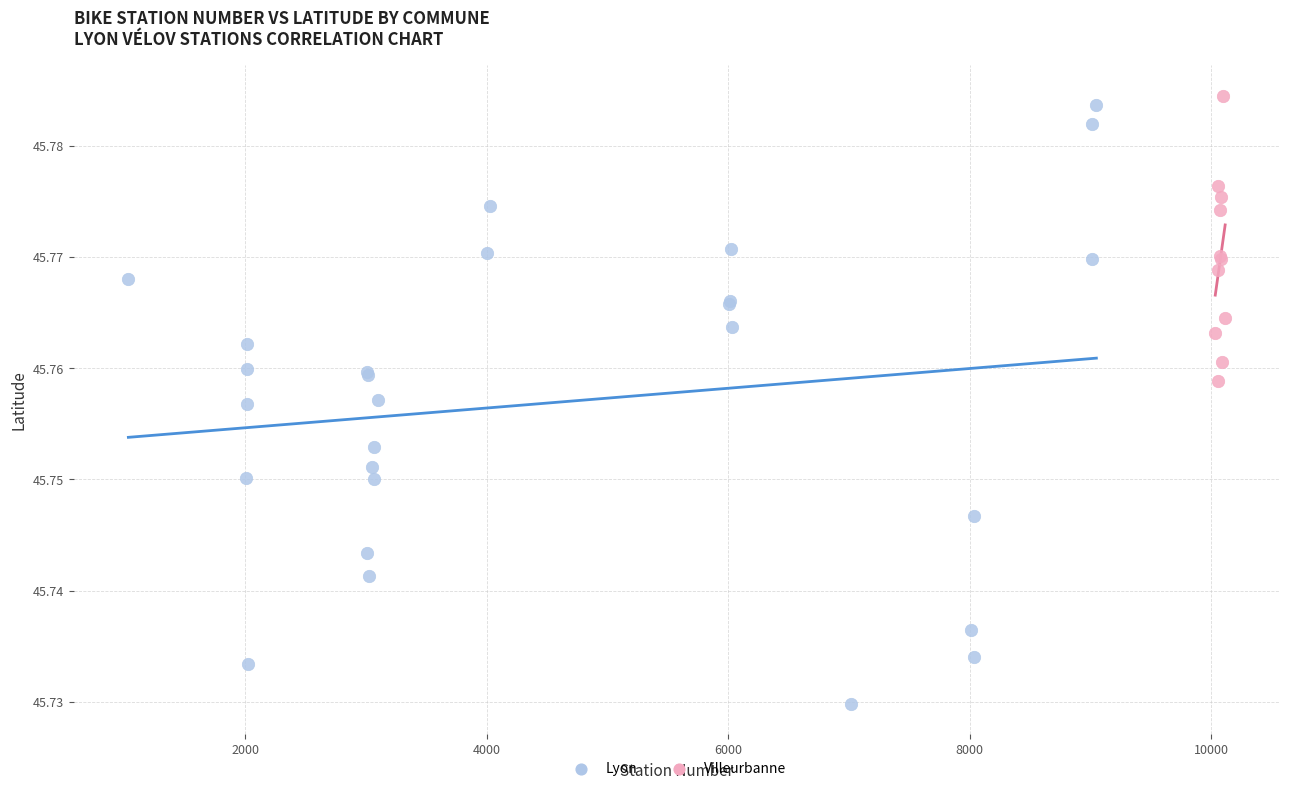

Which series reaches the minimum Y coordinate?

Lyon